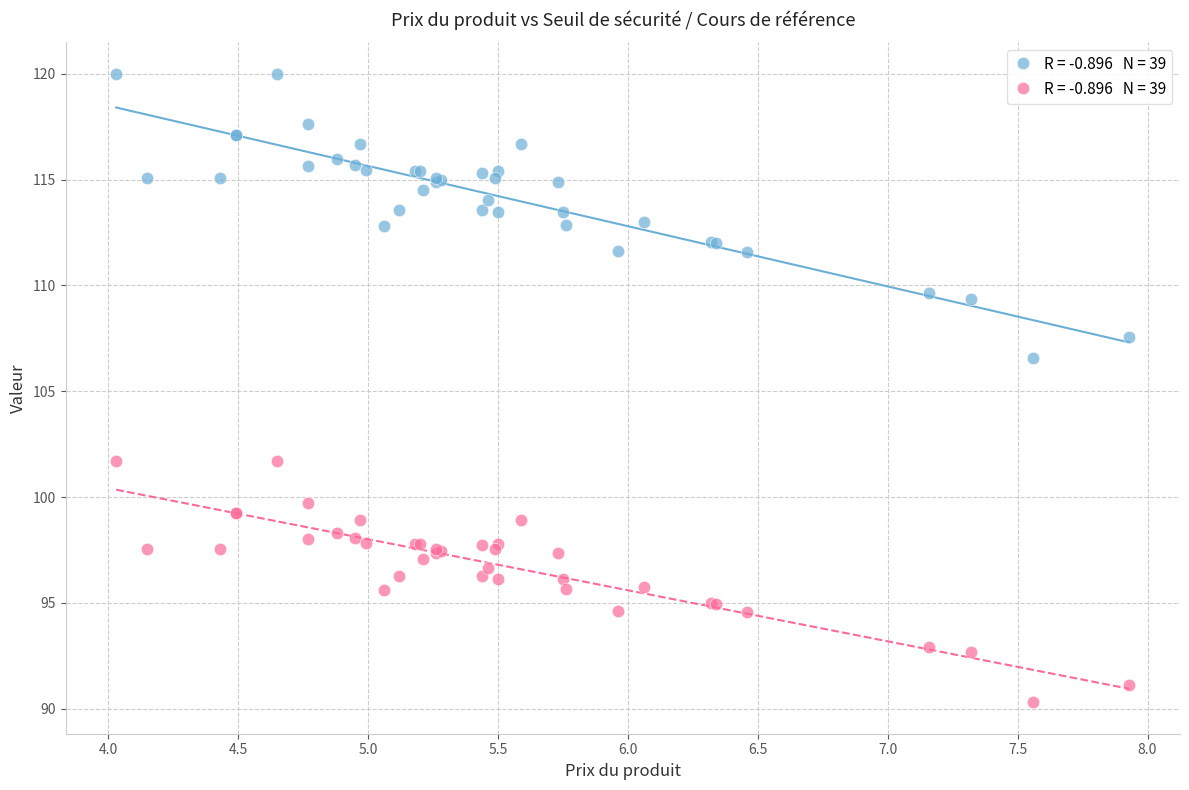

Across all series, what Y value is closest to 105?

106.6